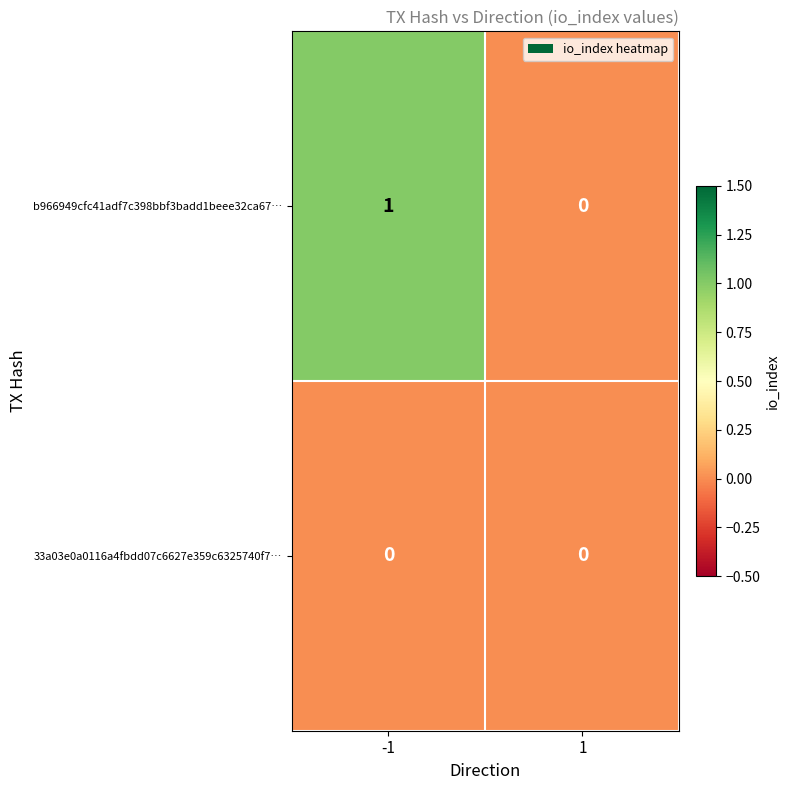

Which series has the largest total across all categories?

b966949cfc41adf7c398bbf3badd1beee32ca67…